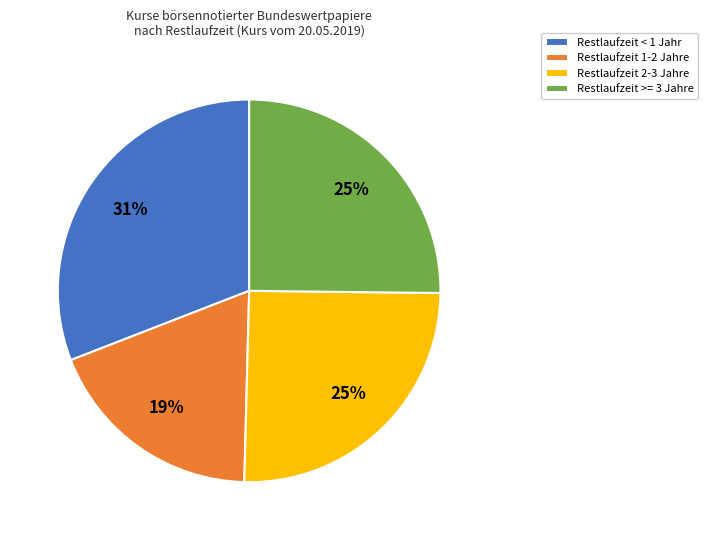

To the nearest percent, what is the average slice percentage?

25%